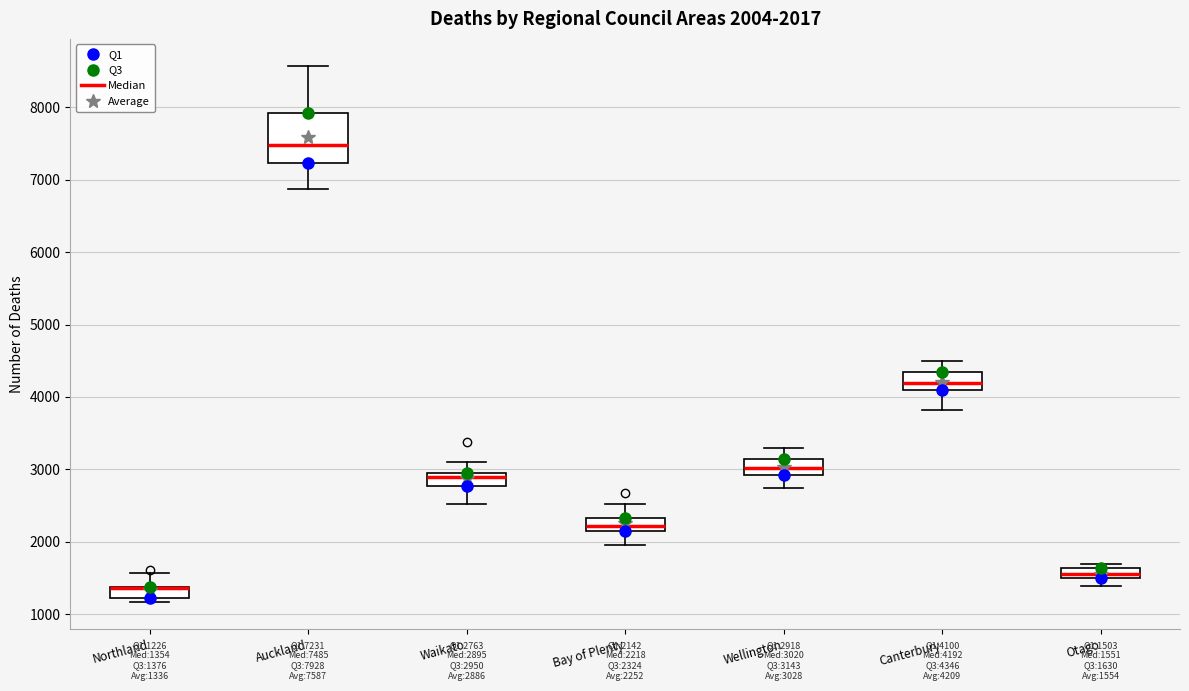

Comparing the boxes themselves (not the whiskers), which one is the tallest?

Auckland